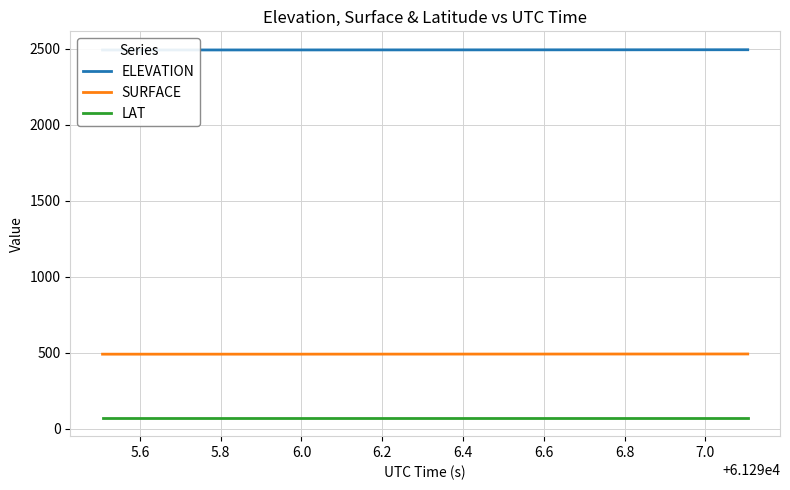

What are all the series names shown in the legend?

ELEVATION, SURFACE, LAT